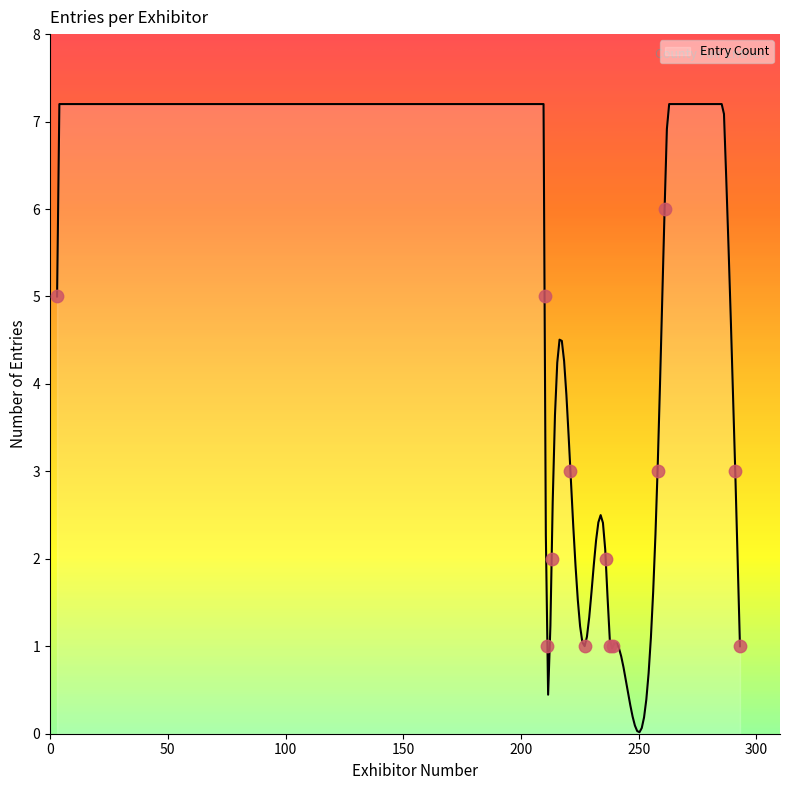

What is the highest value of the Entry Count series?

7.2